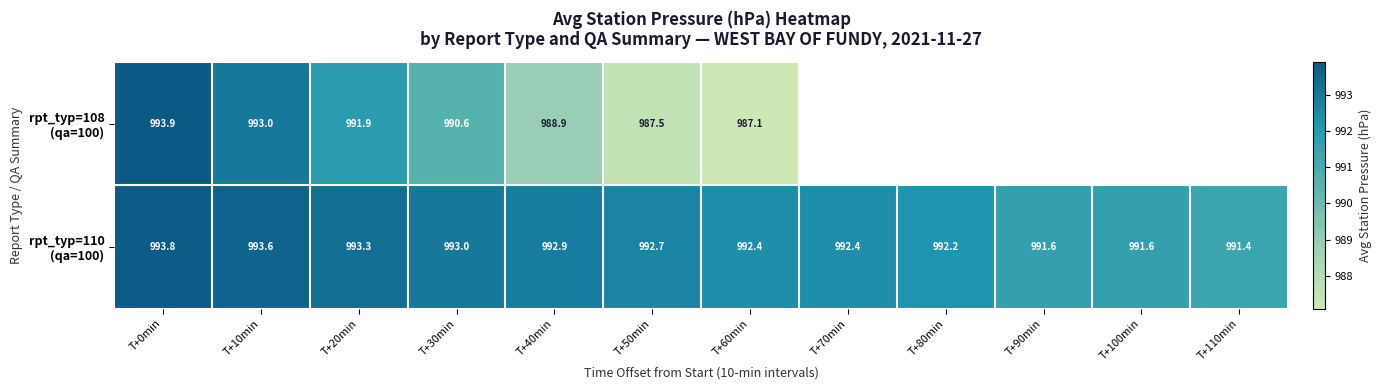

What is the spread (max minus min) of values at T+50min?

5.2